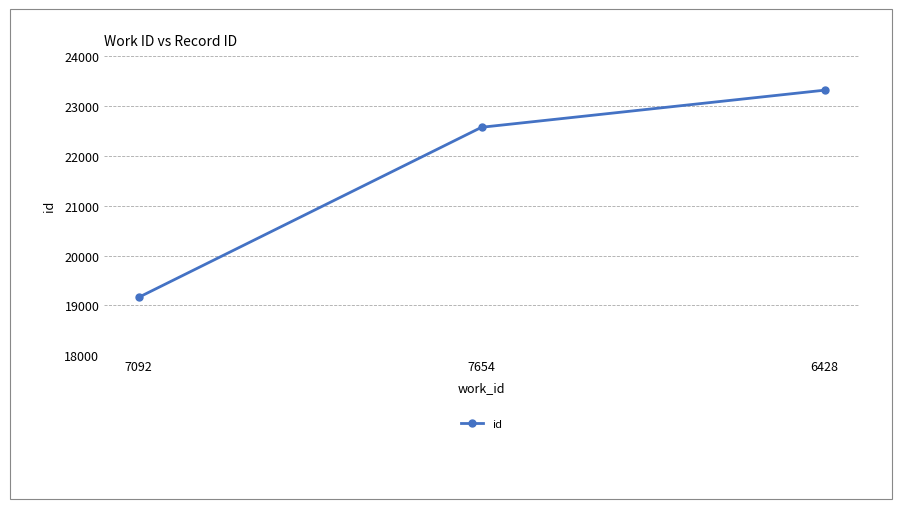

Is it true that the value at 7654 is 22573?

True